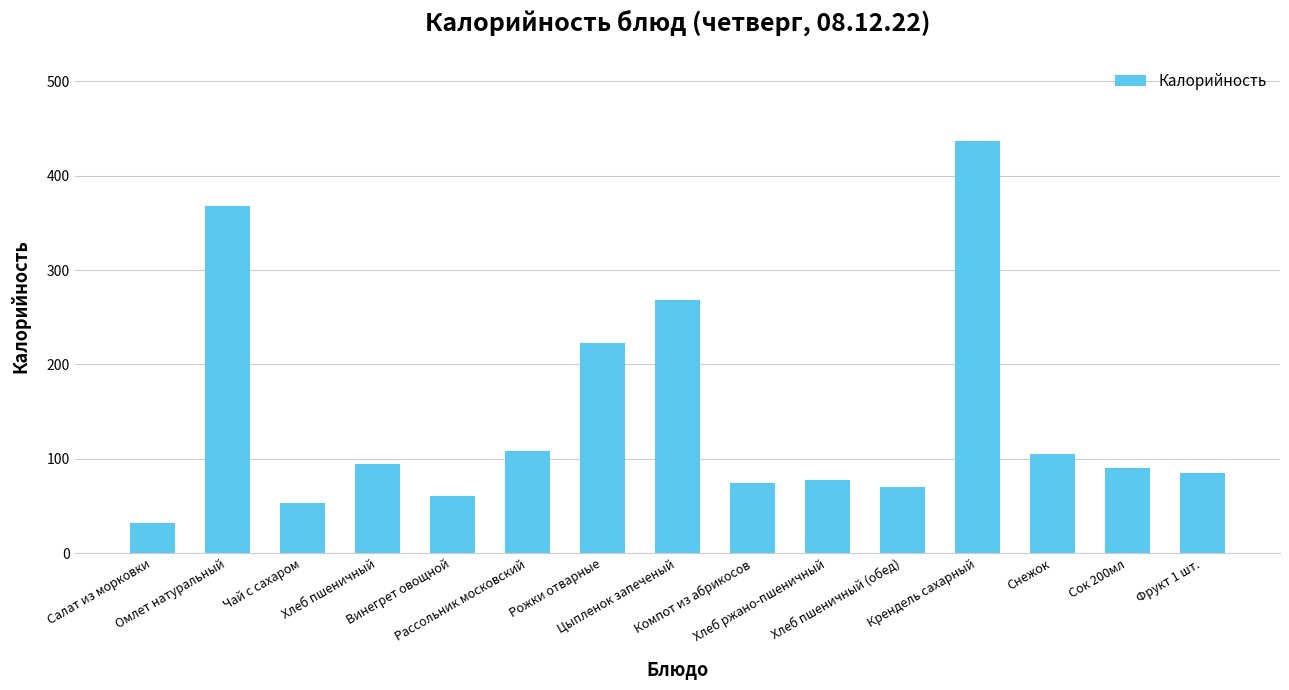

What is the sum of all values?

2145.5